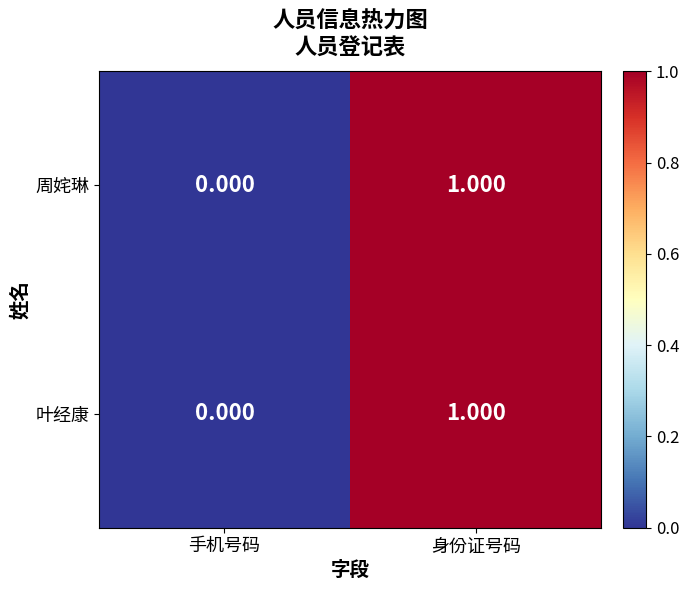

Rank the categories by 周姹琳 value from lowest to highest.

手机号码, 身份证号码